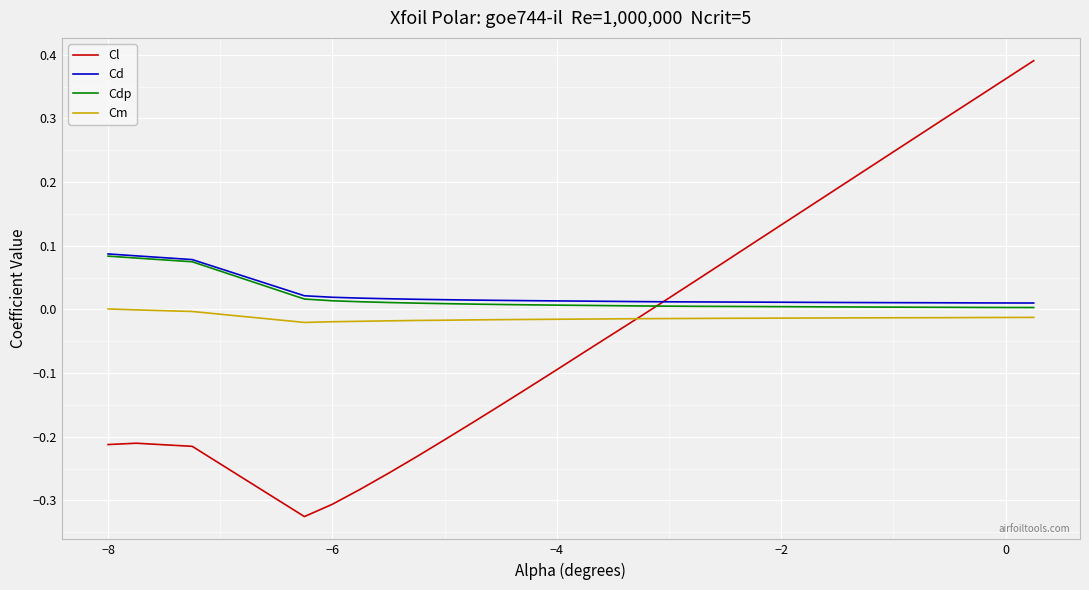

How many times do Cdp and Cl cross each other?

1